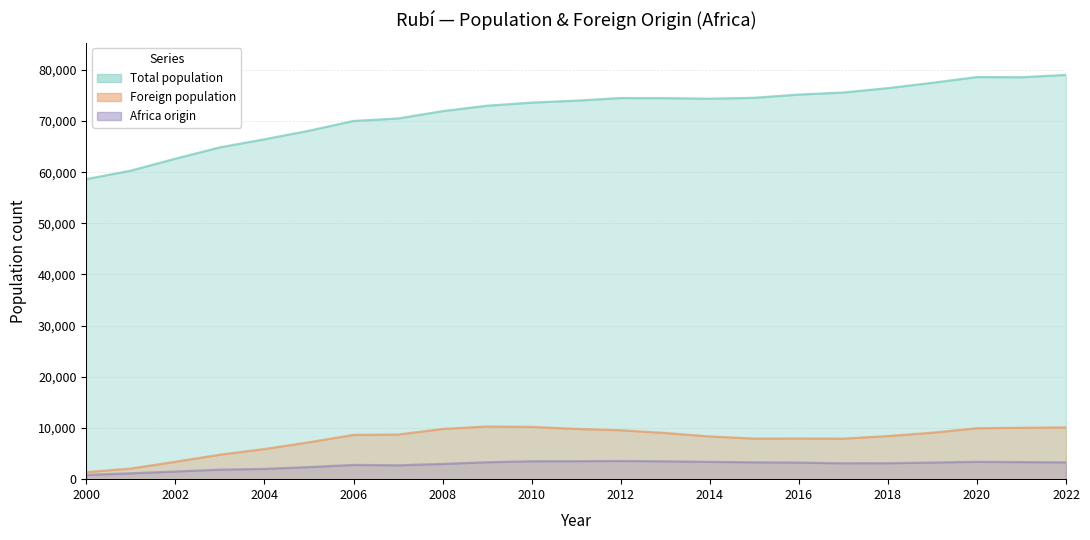

Reading right to left, list all the values displayed in this chart.

Total population: 2022=79007	2021=78549	2020=78591	2019=77464	2018=76423	2017=75568	2016=75167	2015=74536	2014=74353	2013=74468	2012=74484	2011=73979	2010=73591	2009=72987	2008=71927	2007=70494	2006=70006	2005=68102	2004=66425	2003=64848	2002=62638	2001=60303	2000=58646
Foreign population: 2022=10120	2021=10051	2020=9960	2019=9083	2018=8431	2017=7925	2016=7955	2015=7931	2014=8347	2013=9022	2012=9564	2011=9832	2010=10225	2009=10301	2008=9814	2007=8724	2006=8655	2005=7211	2004=5892	2003=4786	2002=3408	2001=2078	2000=1377
Africa origin: 2022=3285	2021=3334	2020=3395	2019=3260	2018=3118	2017=3099	2016=3250	2015=3293	2014=3384	2013=3489	2012=3558	2011=3514	2010=3503	2009=3310	2008=2982	2007=2714	2006=2784	2005=2369	2004=2012	2003=1858	2002=1502	2001=1144	2000=837